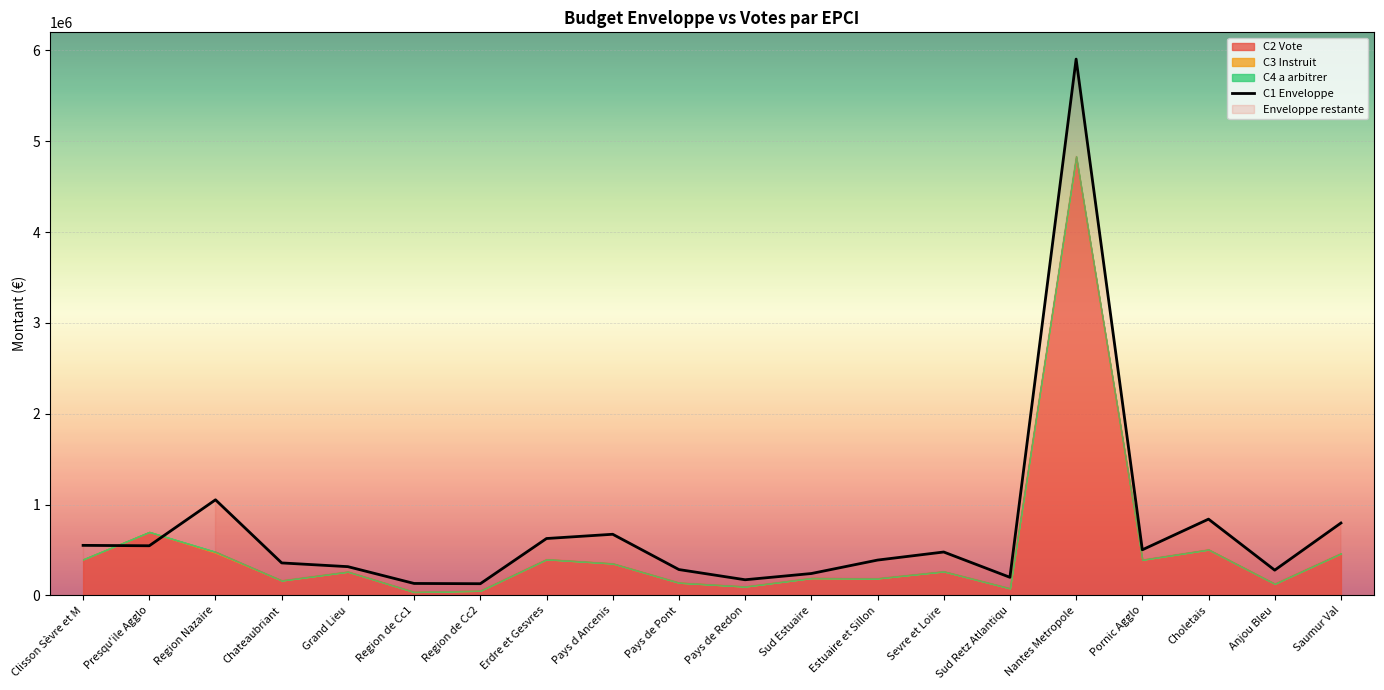

The chart shows a value of 248750 at Pays de Redon. True or false?

False